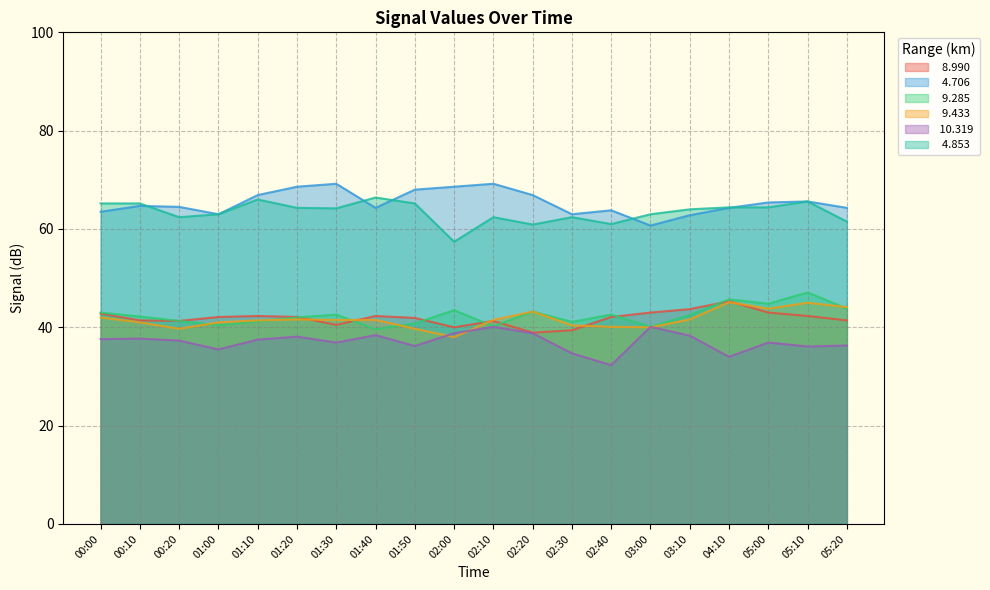

Which label corresponds to the smallest value in the chart?

02:40